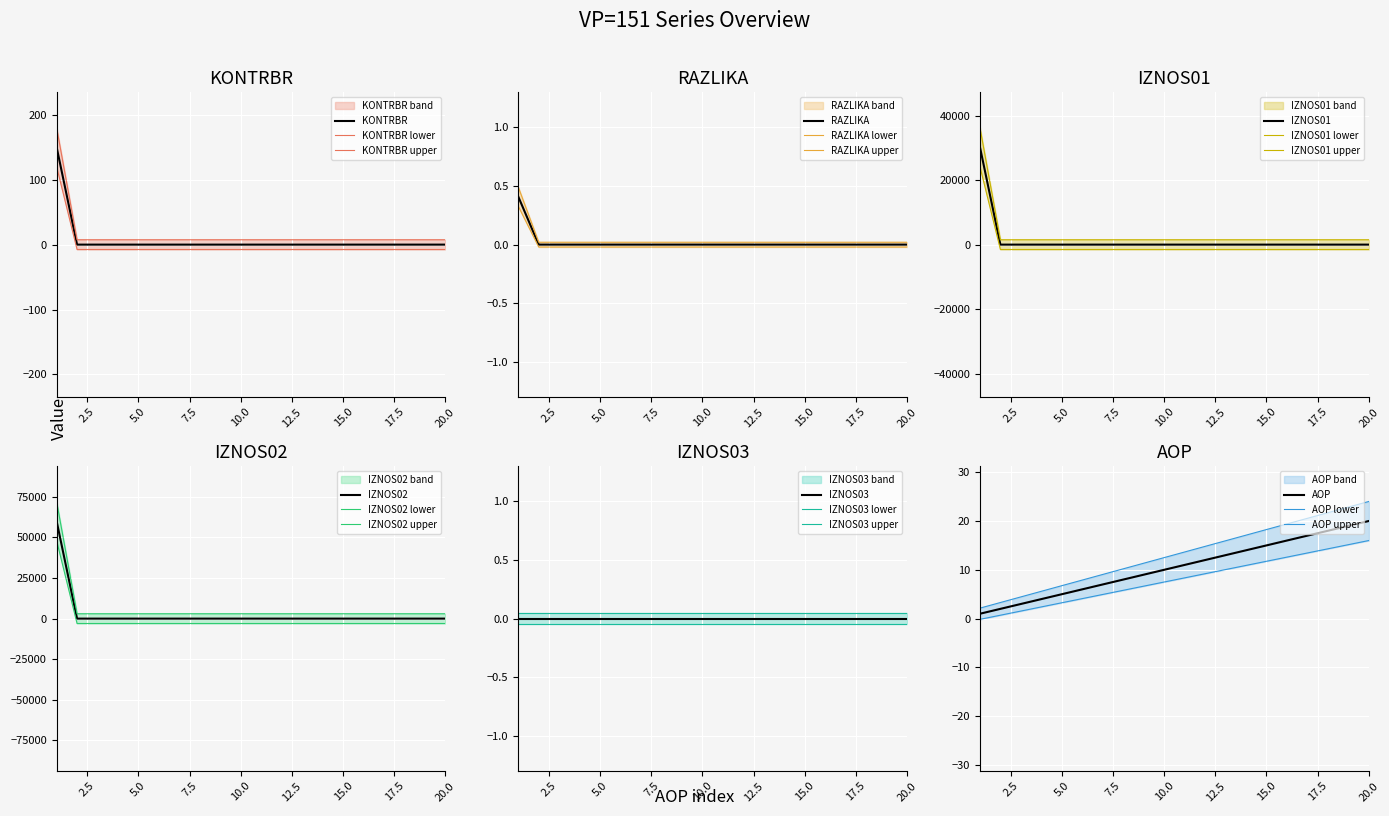

Is it true that KONTRBR equals 0.0 at 20.0?

True